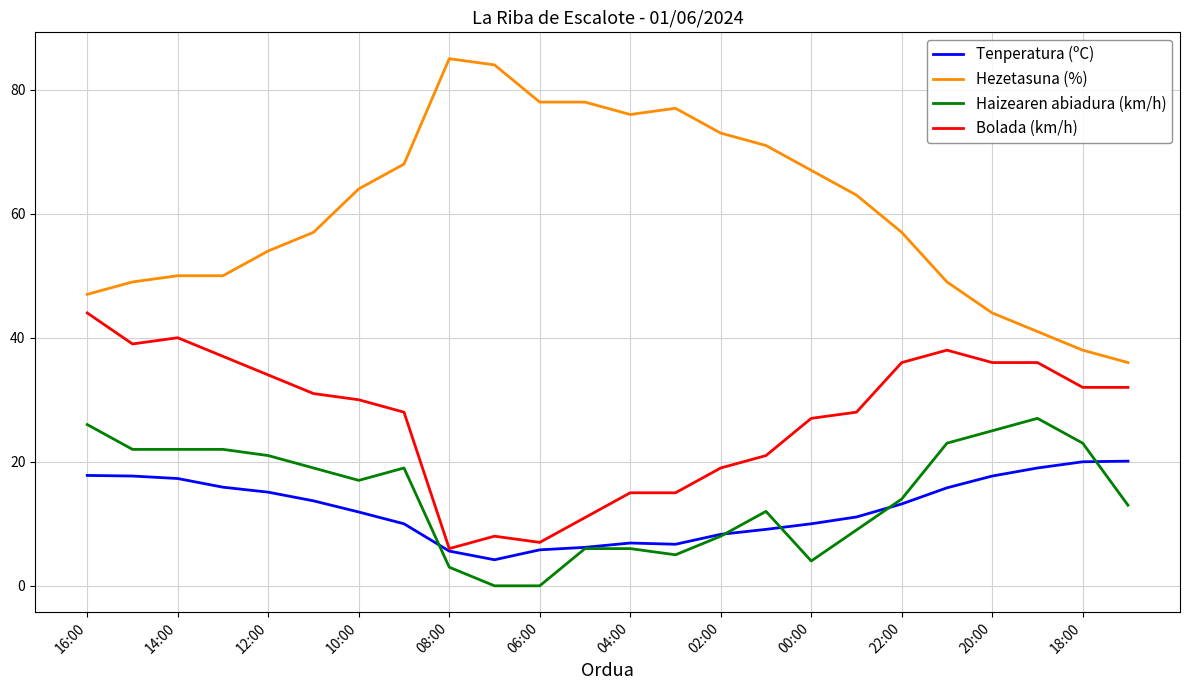

Which series has the largest total across all categories?

Hezetasuna (%)